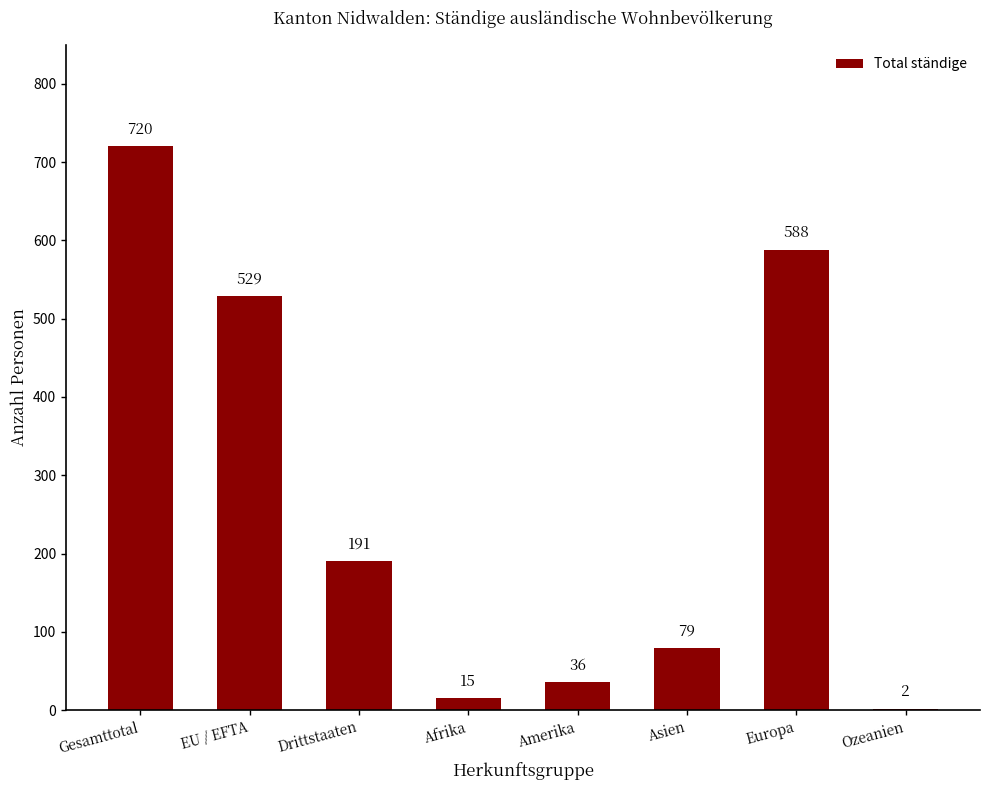

Where is the data nearest to the value 361?

EU / EFTA